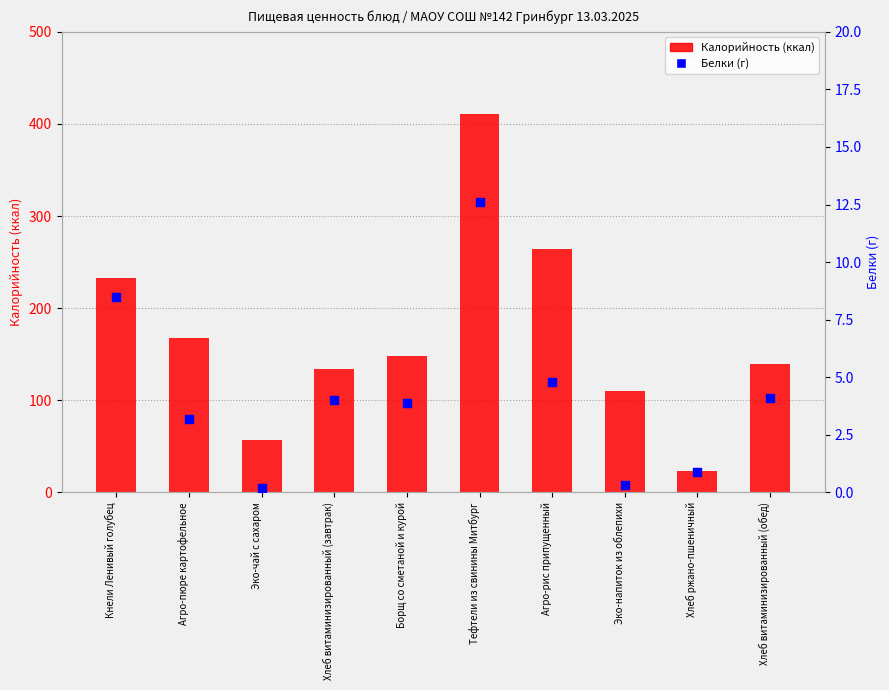

Which series contains the highest Y value?

Калорийность (ккал)